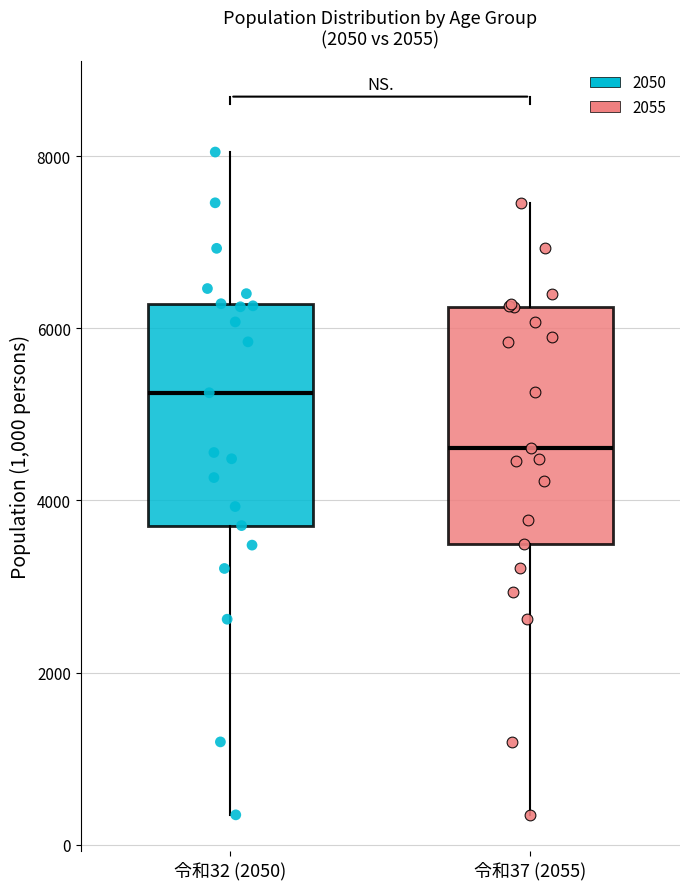

Reading left to right, read every box against the y-axis: the position of its median line, the range the box covers, and the ends of its whiskers. The values are not printed on the chart, so give them approximately, as read against the axis.

令和32 (2050): median 5200, box 3800 to 6200, whiskers 400 to 8000
令和37 (2055): median 4600, box 3400 to 6200, whiskers 400 to 7400